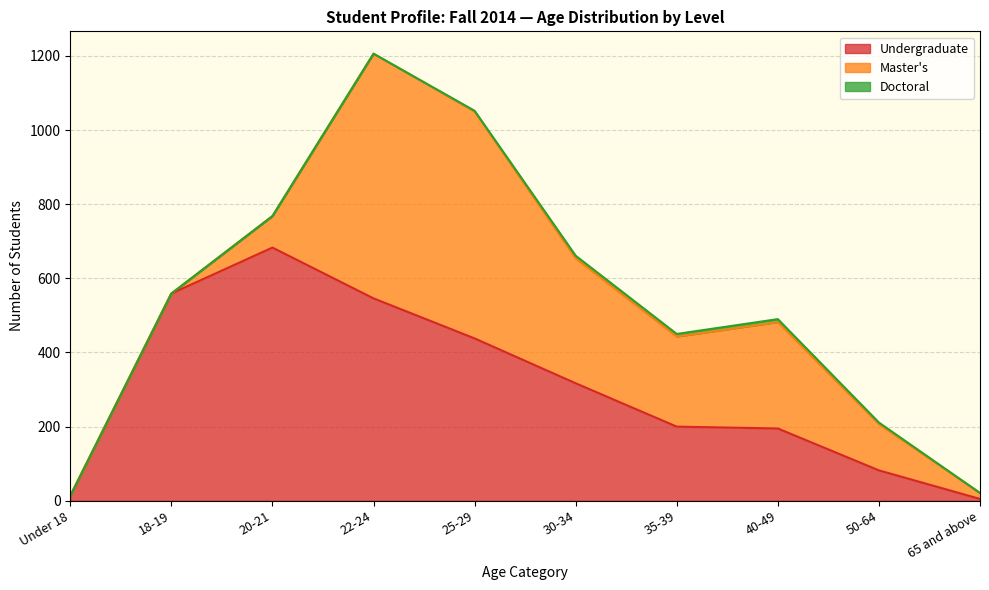

How many interior local peaks does the Master's series have?

2